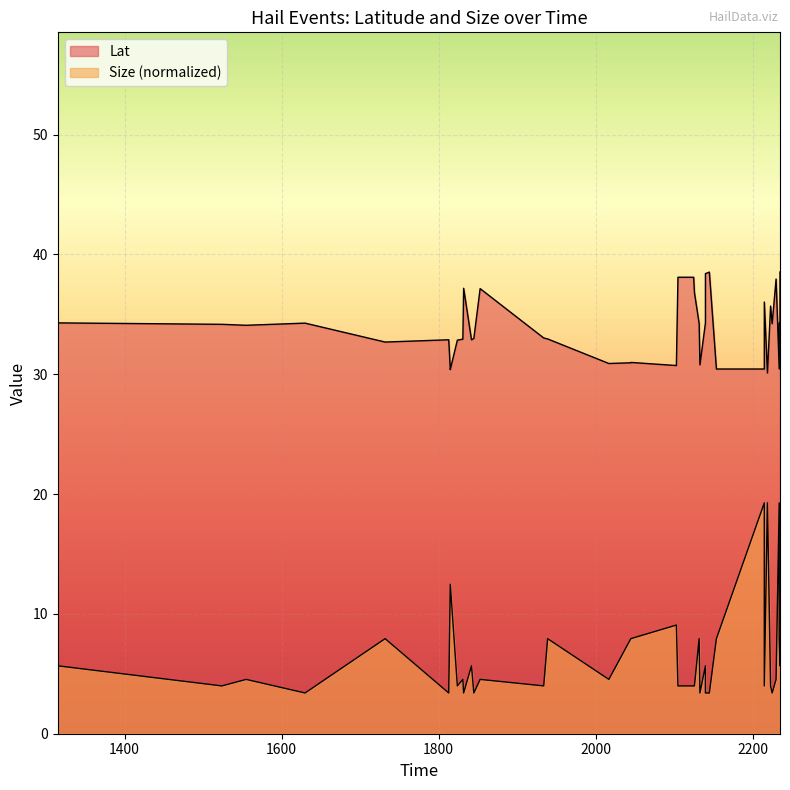

How many lines are shown in the chart?

2